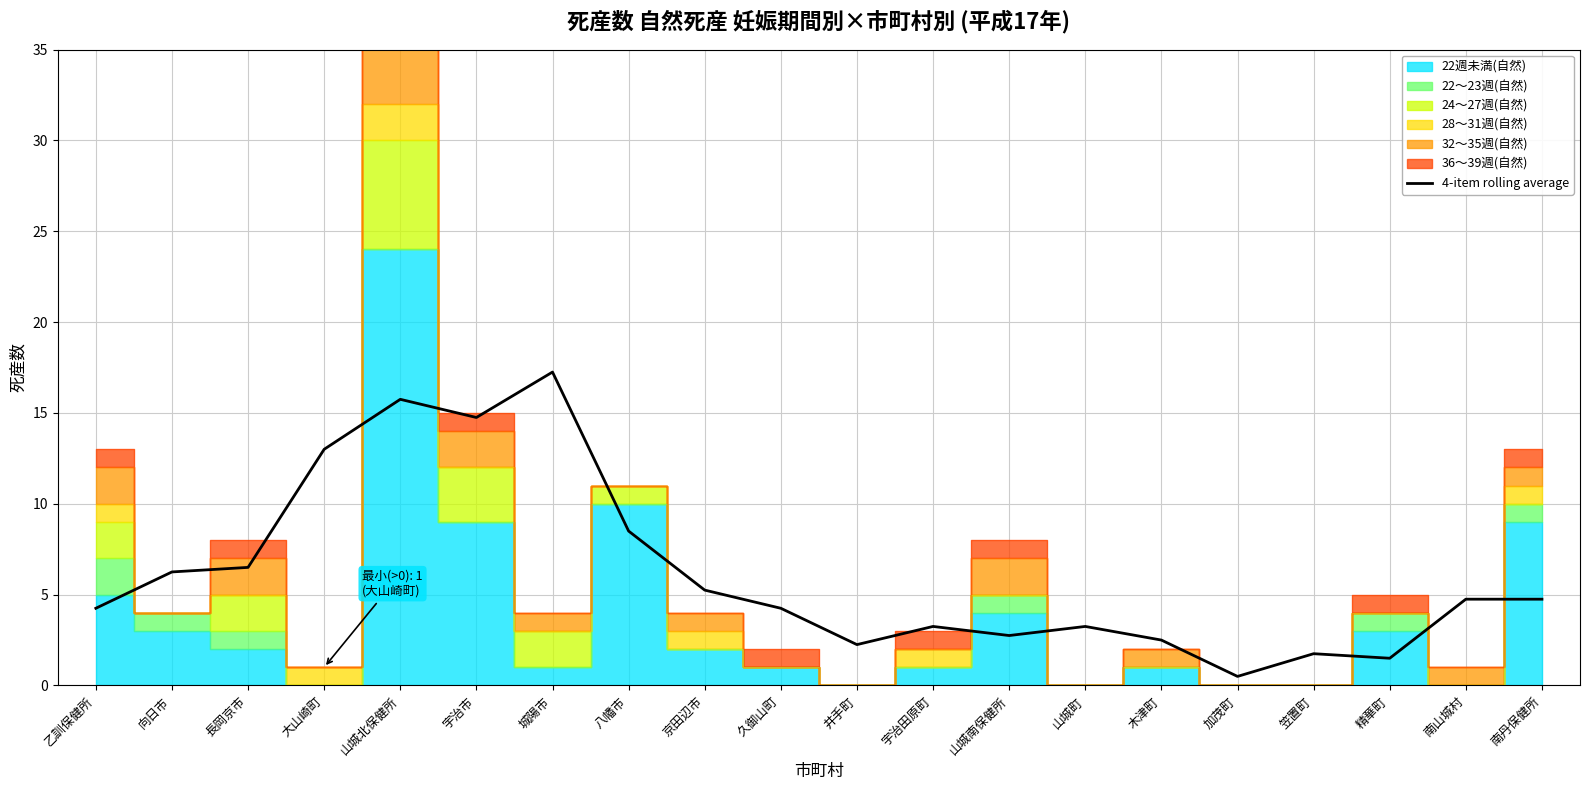

What is the smallest value displayed?

0.5